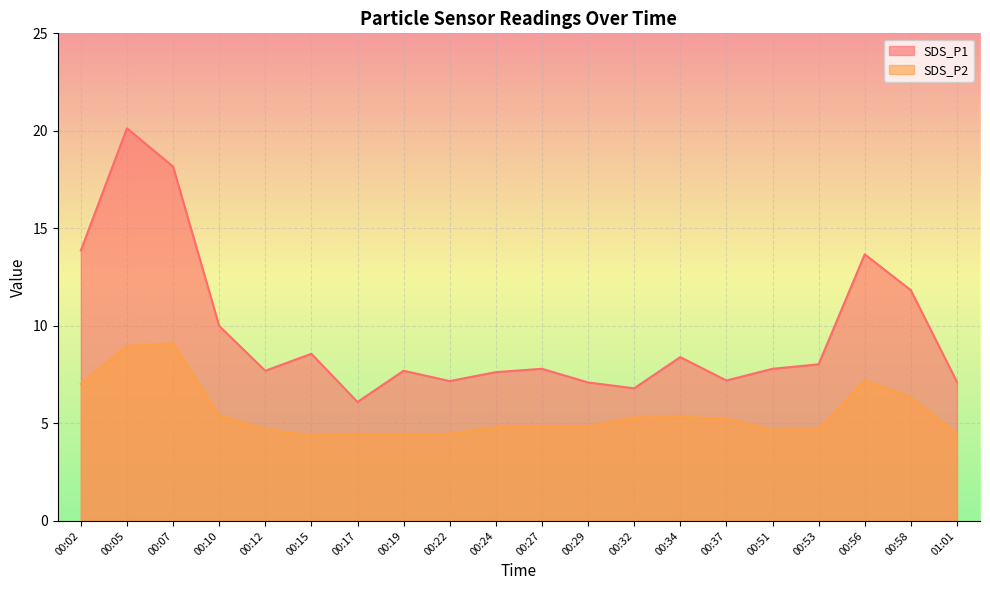

Which label corresponds to the largest value in the chart?

00:05